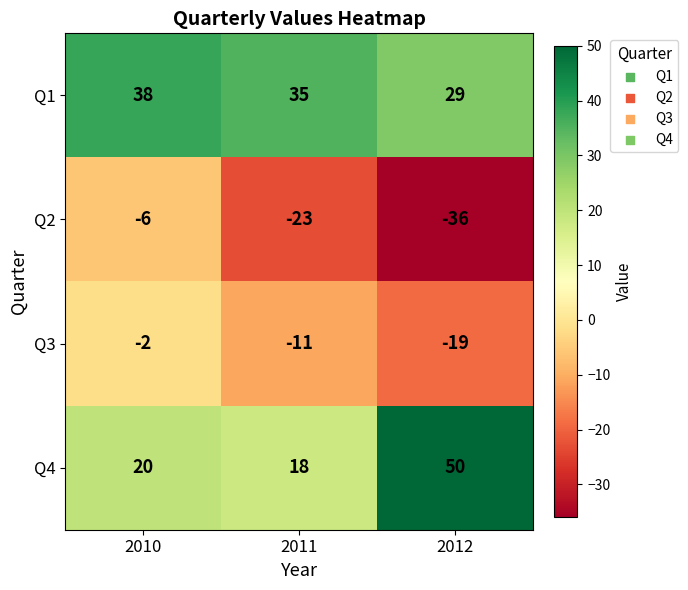

Where does the Q1 series first go above 35?

2010